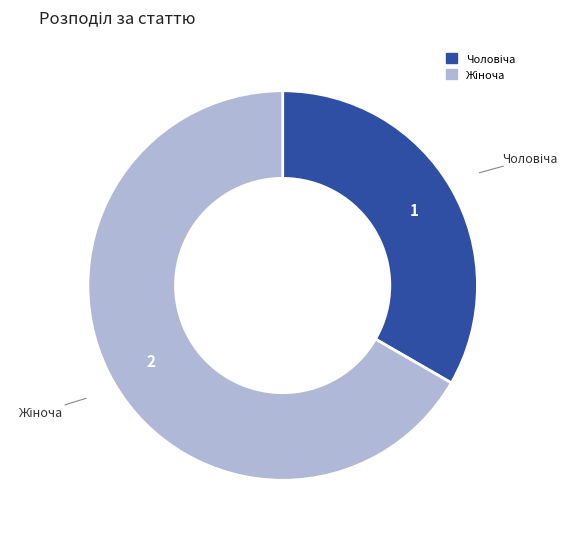

Does any single category account for the majority?

Yes